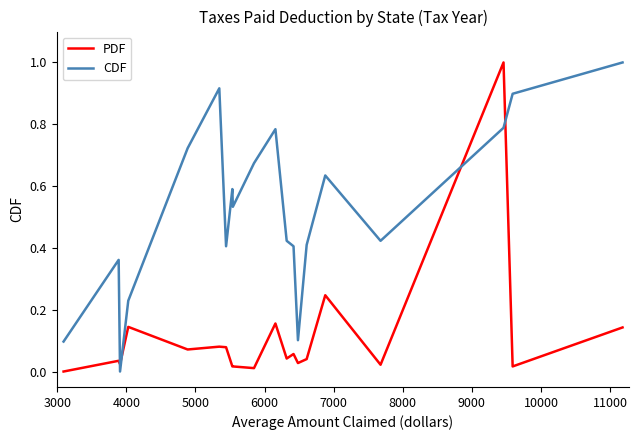

What is the maximum value for CDF?

1.0